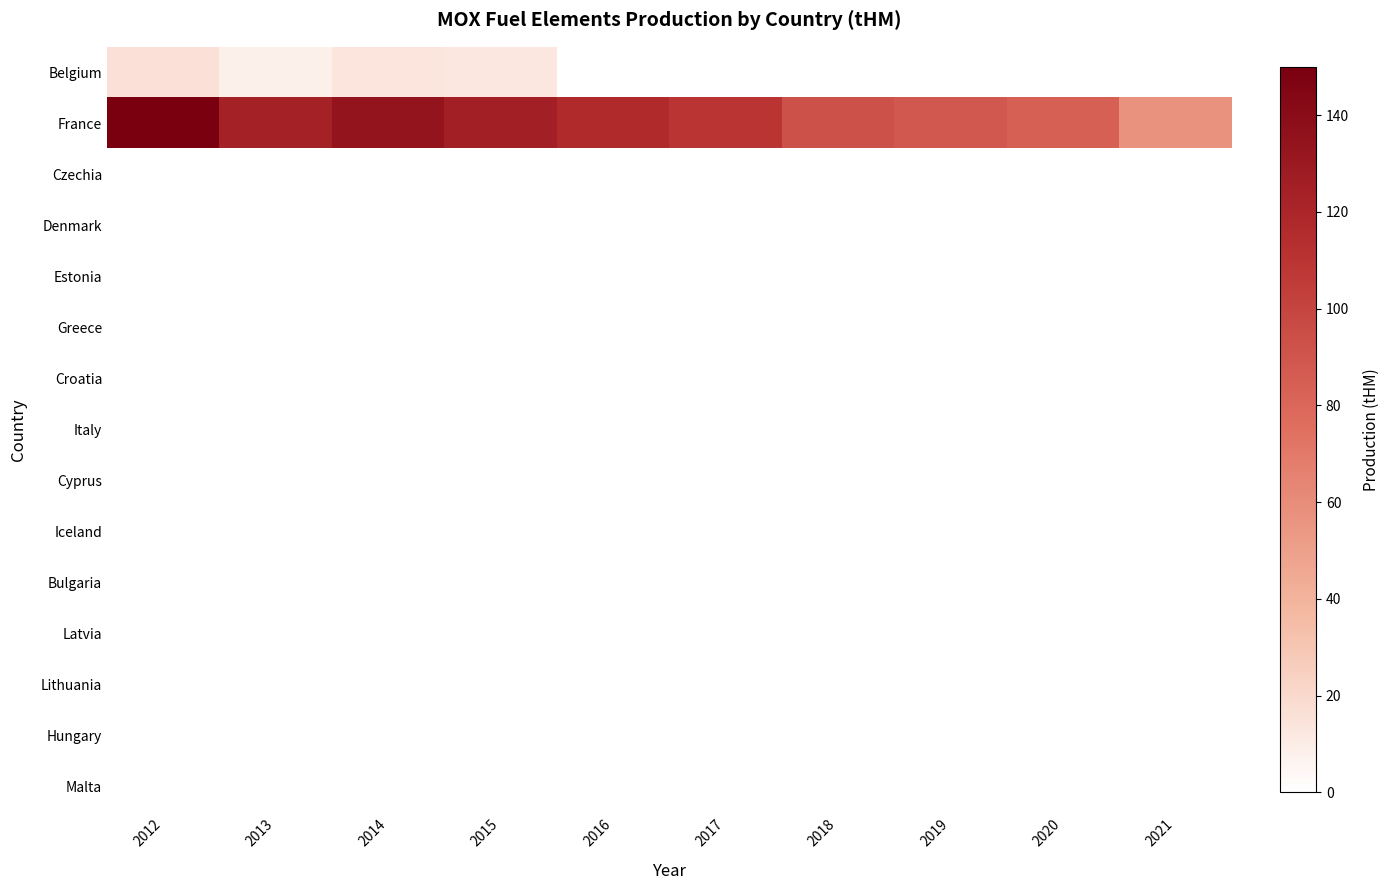

Which has a higher value, 2015 or 2020?

2015